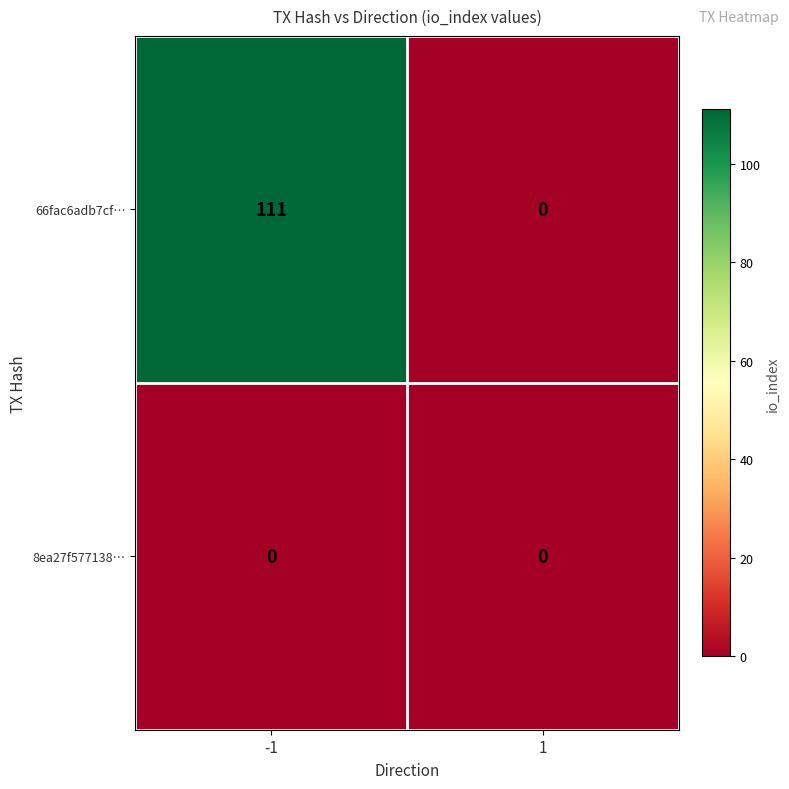

How many distinct data groups are displayed?

2